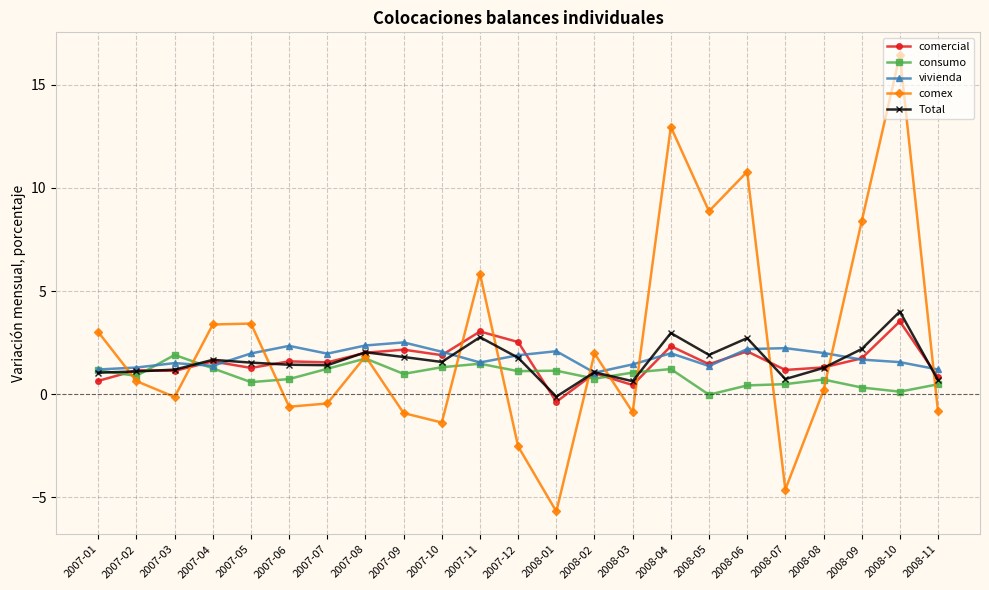

The value of consumo at 2007-01 is 0.4. True or false?

False